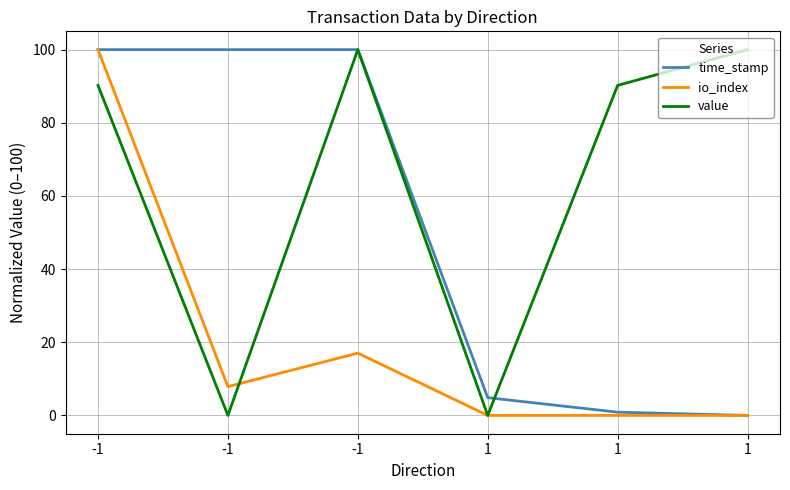

What is the spread (max minus min) of values at -1?

9.8